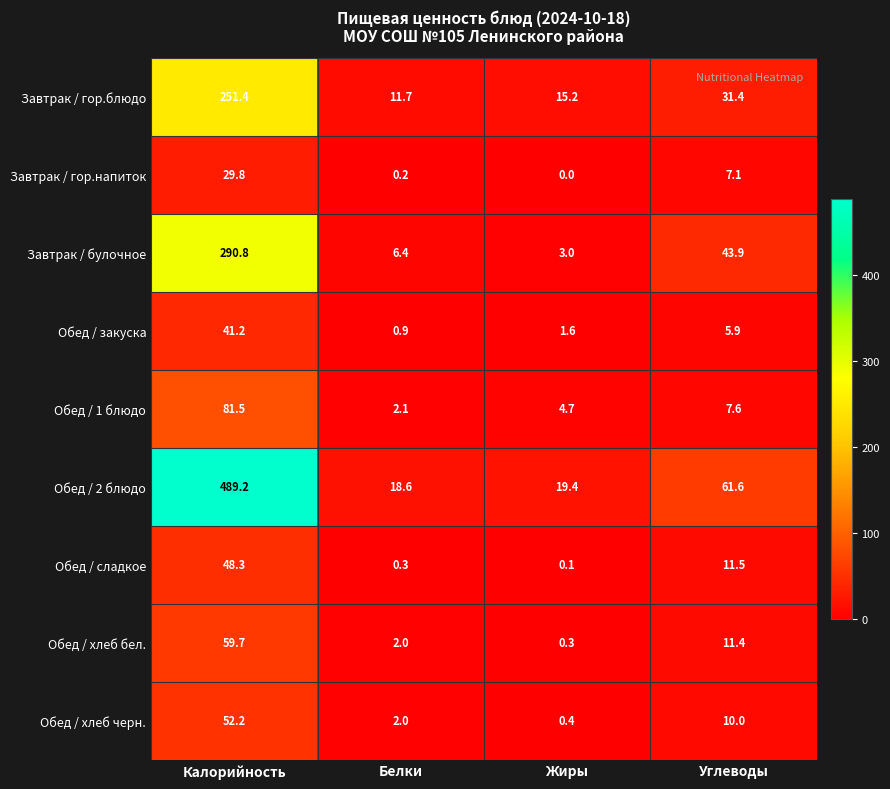

What is the total value across all series at Белки?

44.2